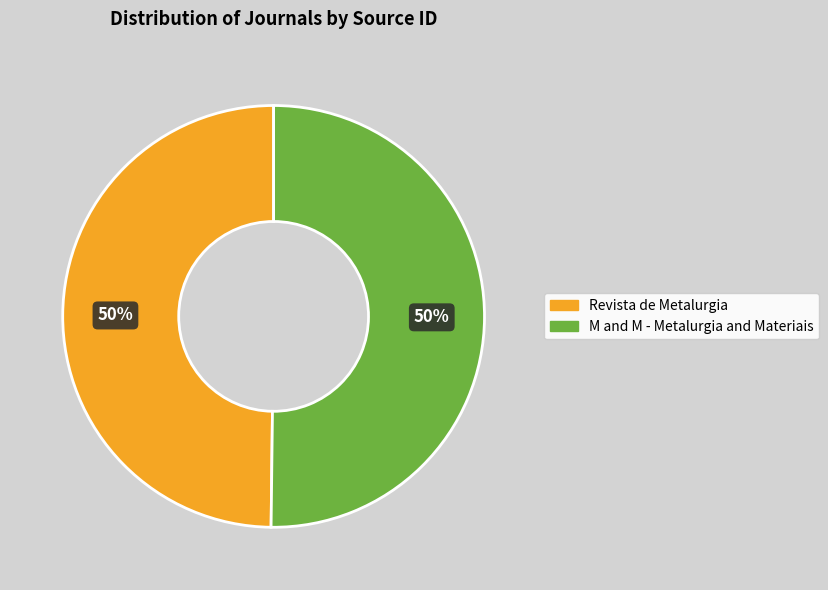

Count the number of slices in the pie.

2